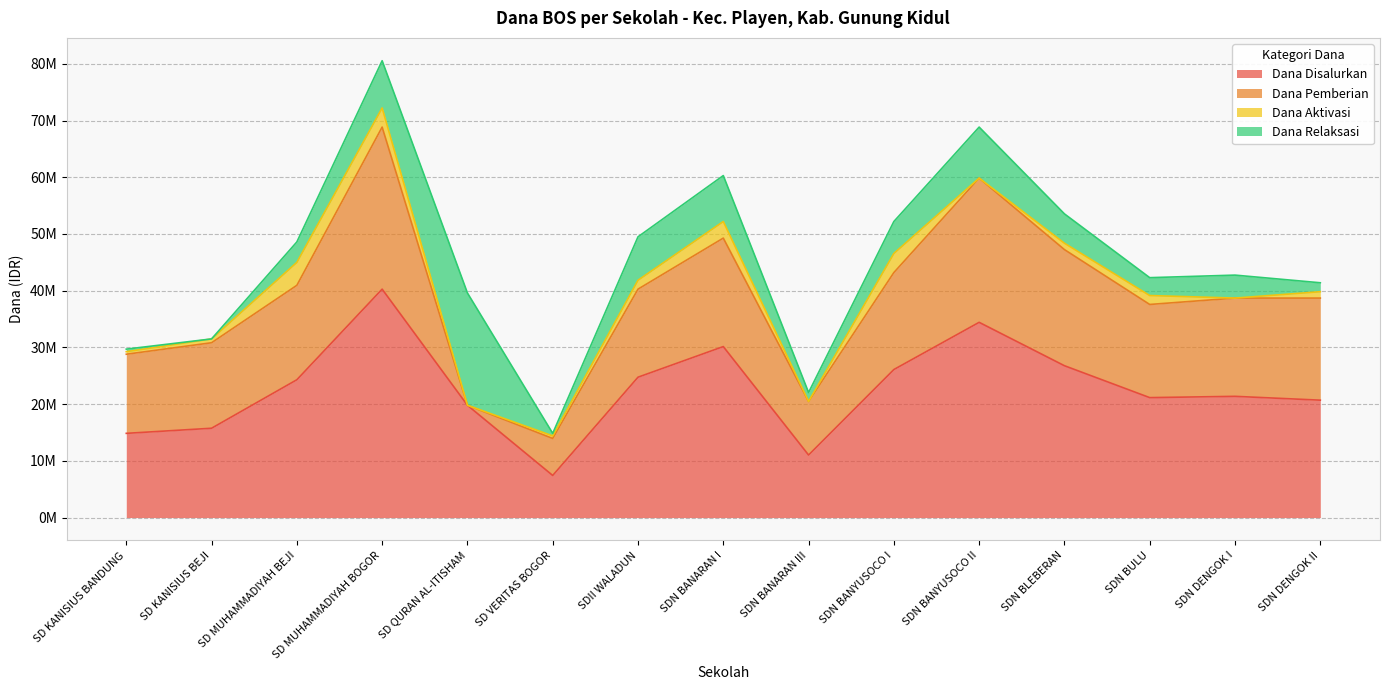

At which label is Dana Relaksasi closest to 9900000?

SDN BANYUSOCO II